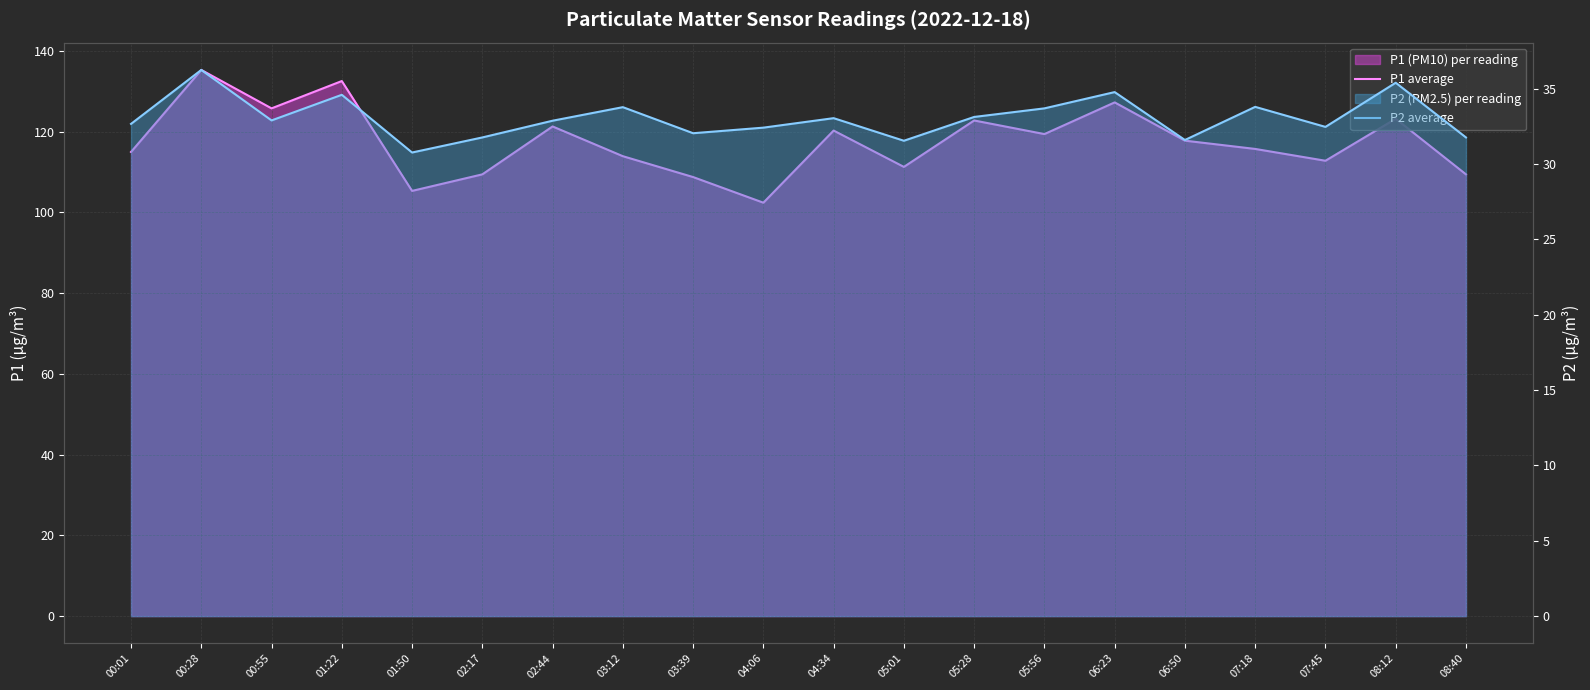

List the series in order of their peak value, highest first.

P1 average, P2 average